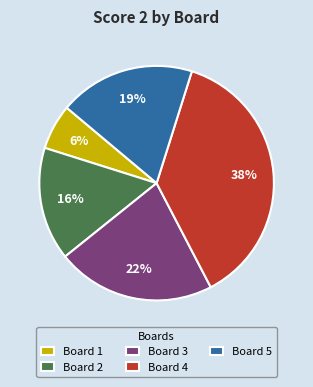

To the nearest percent, what percentage of the pie is Board 4?

37%